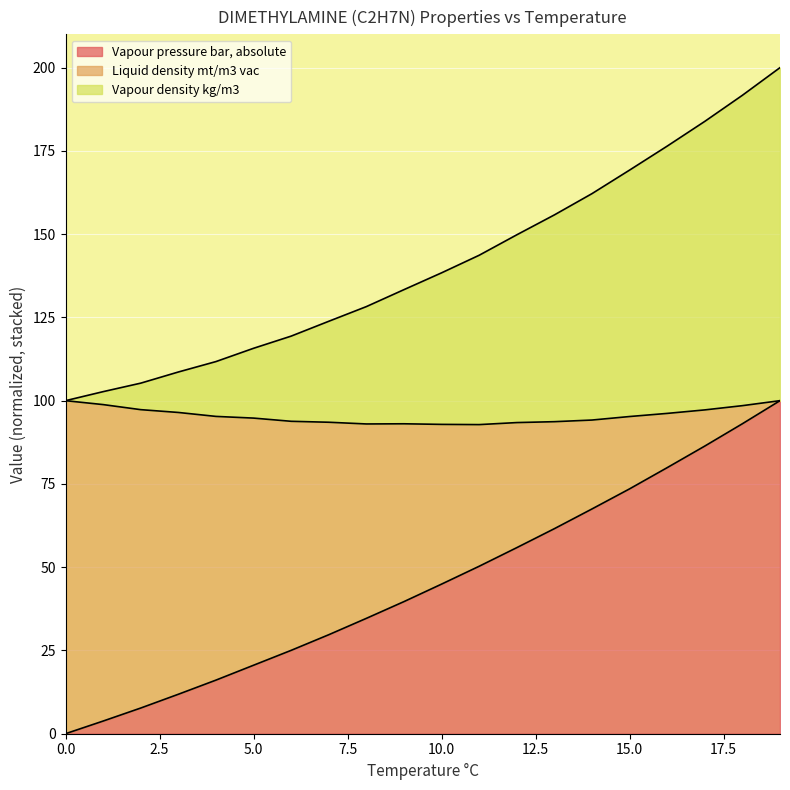

What are all the series names shown in the legend?

Vapour pressure bar, absolute, Liquid density mt/m3 vac, Vapour density kg/m3